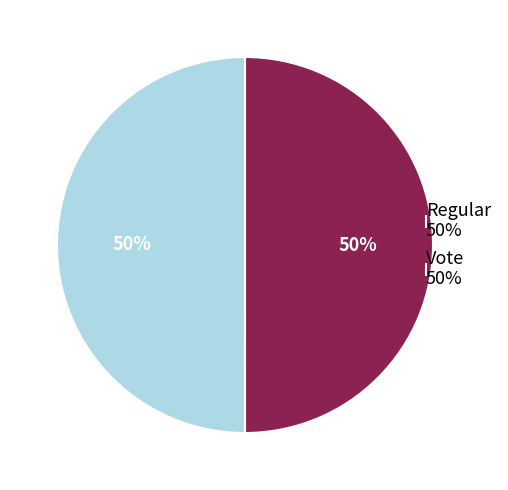

Is it true that Regular 50% is 58% of the pie?

False